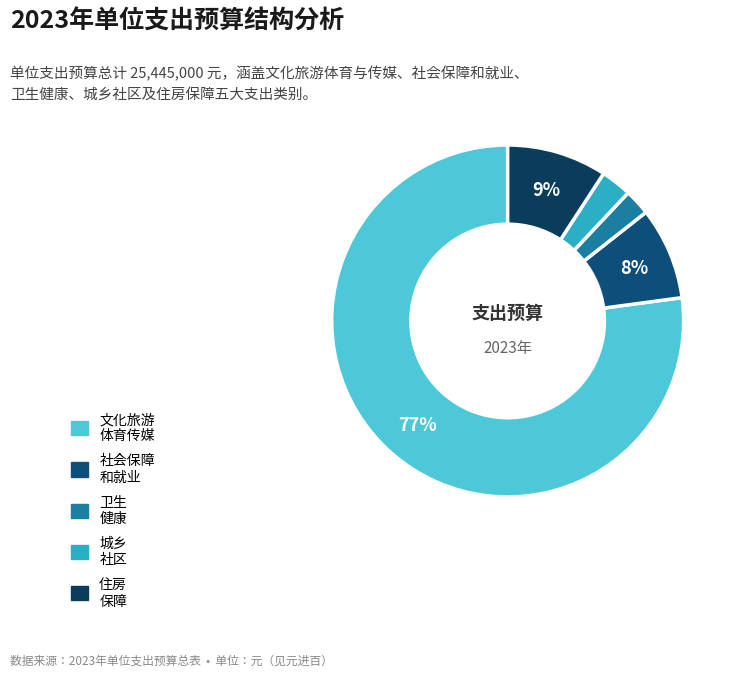

How many segments does this pie chart have?

5